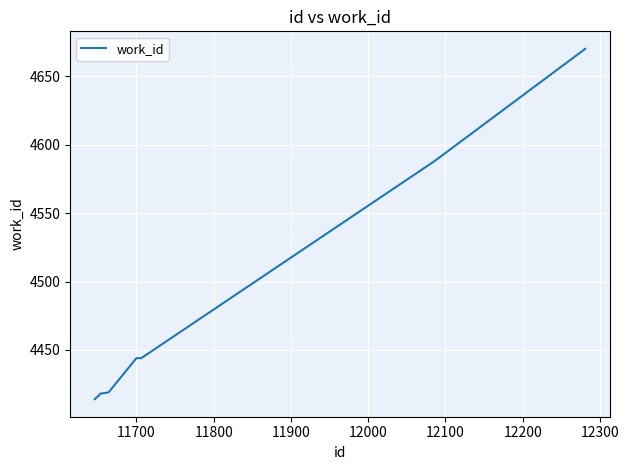

How many lines are shown in the chart?

1